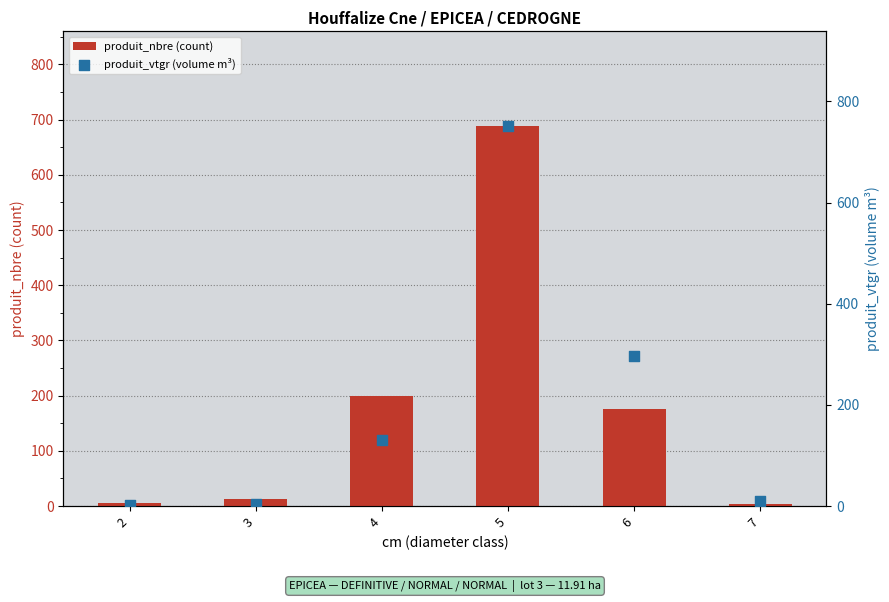

Which series reaches the minimum Y coordinate?

produit_vtgr (volume m³)